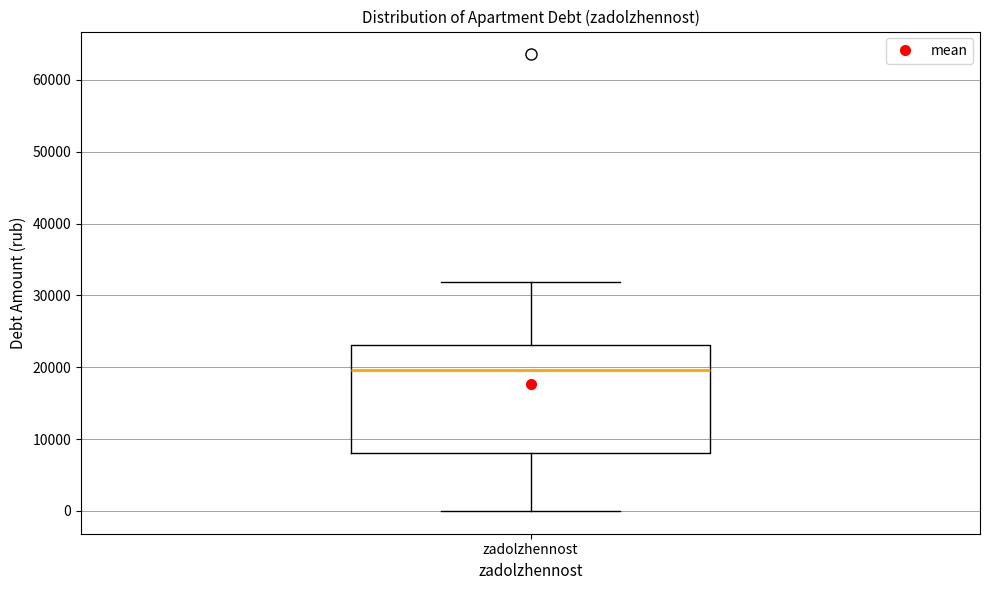

Where is the upper edge of the box for zadolzhennost on the y-axis? The values are not printed on the chart, so give them approximately, as read against the axis.

23000